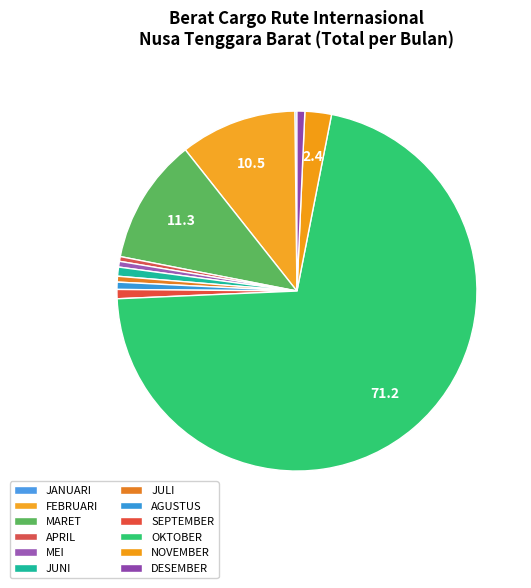

Which has a higher value, AGUSTUS or JUNI?

JUNI